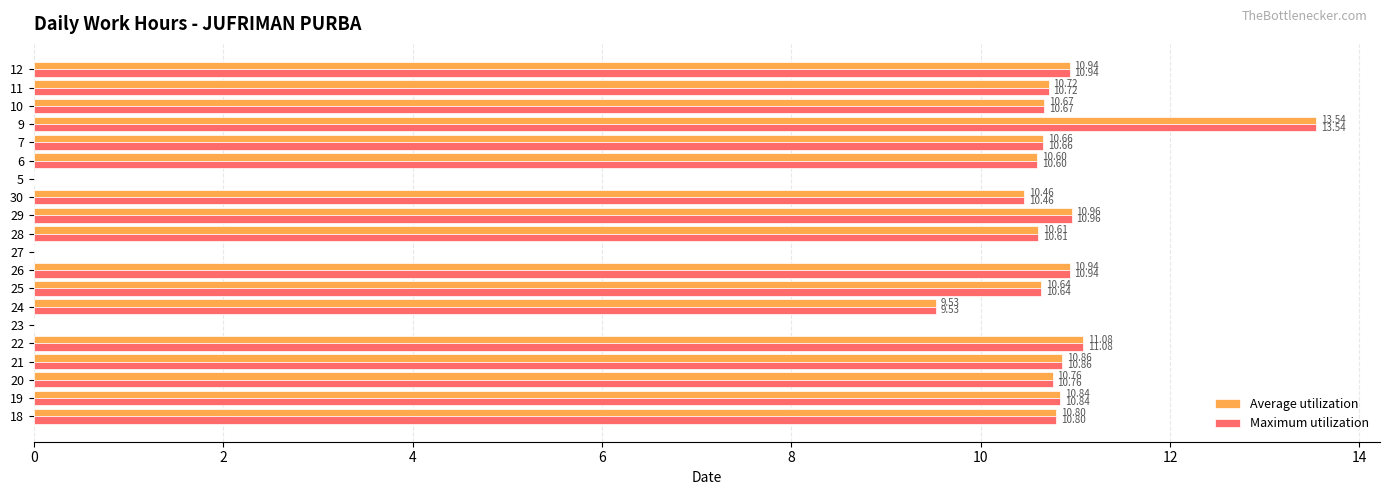

What is the total value across all series at 21?

21.7